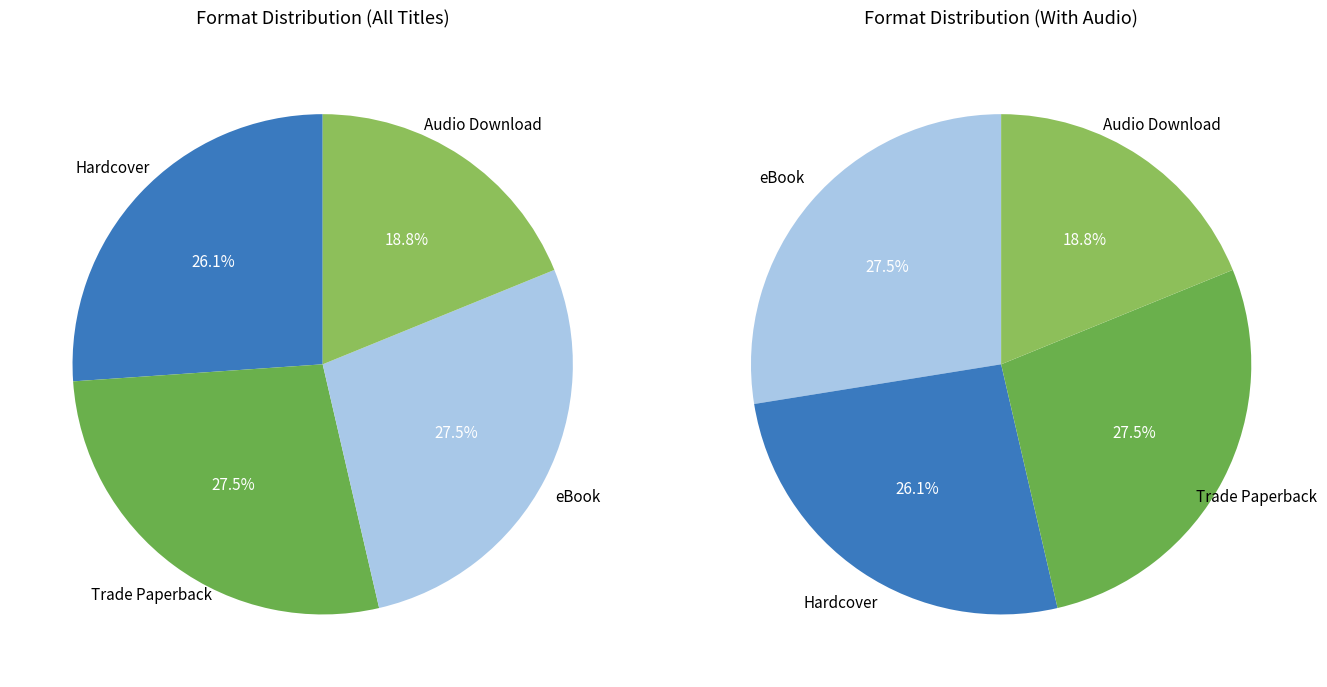

True or false: eBook accounts for 28% of the total.

True